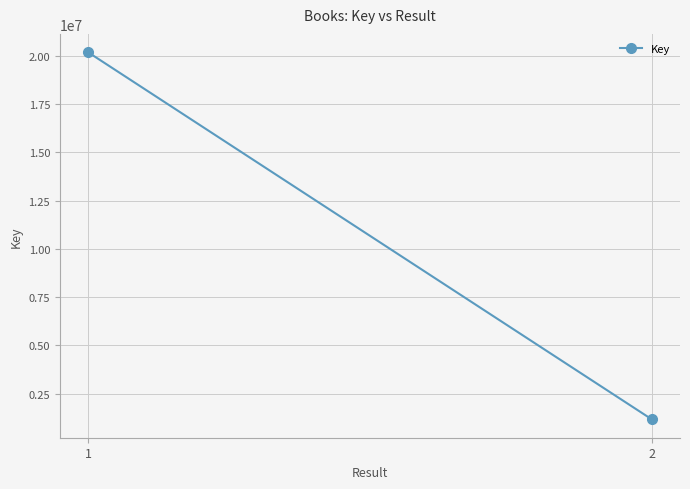

True or false: the data shows 1166766 at 2.

True